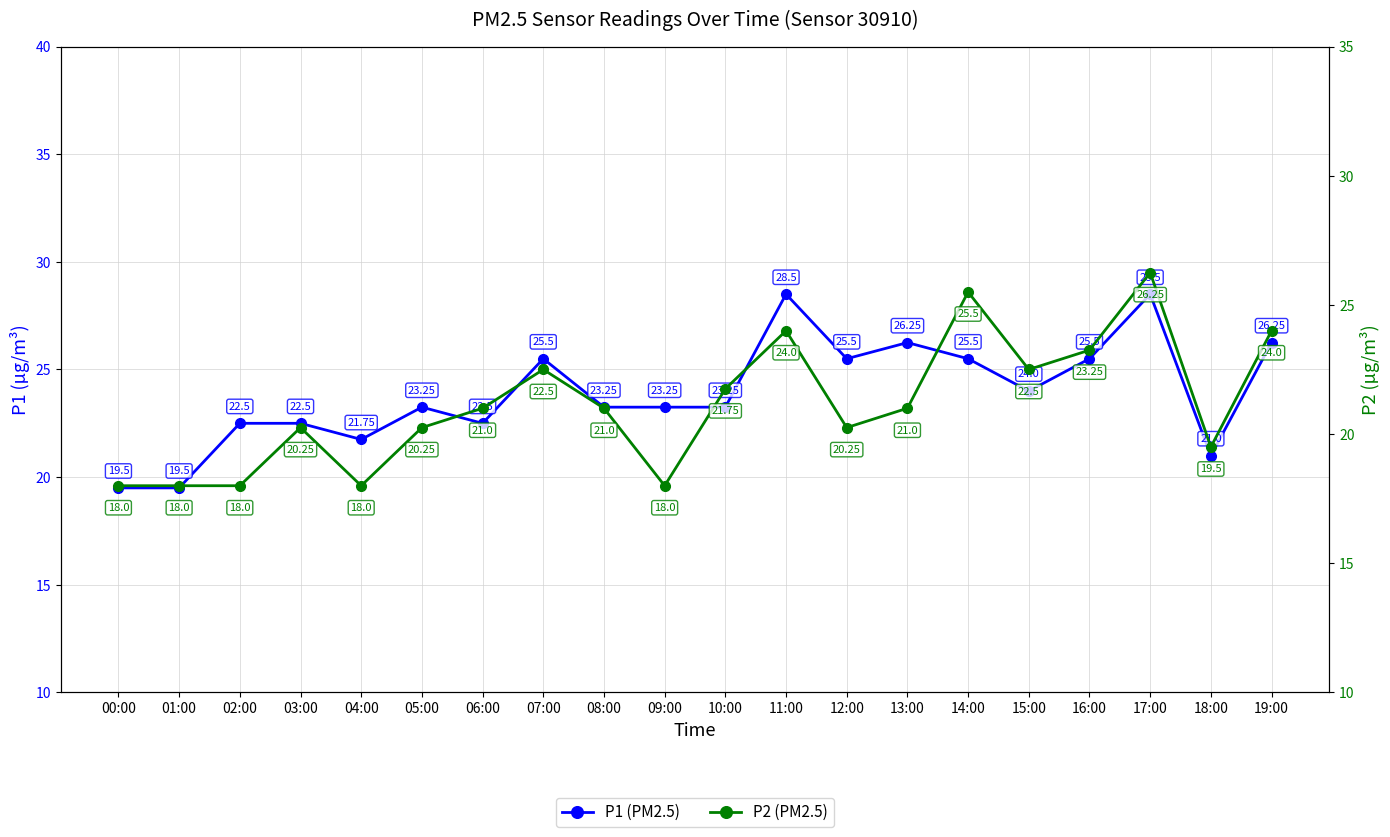

Does the chart display data point markers on the line(s)?

Yes